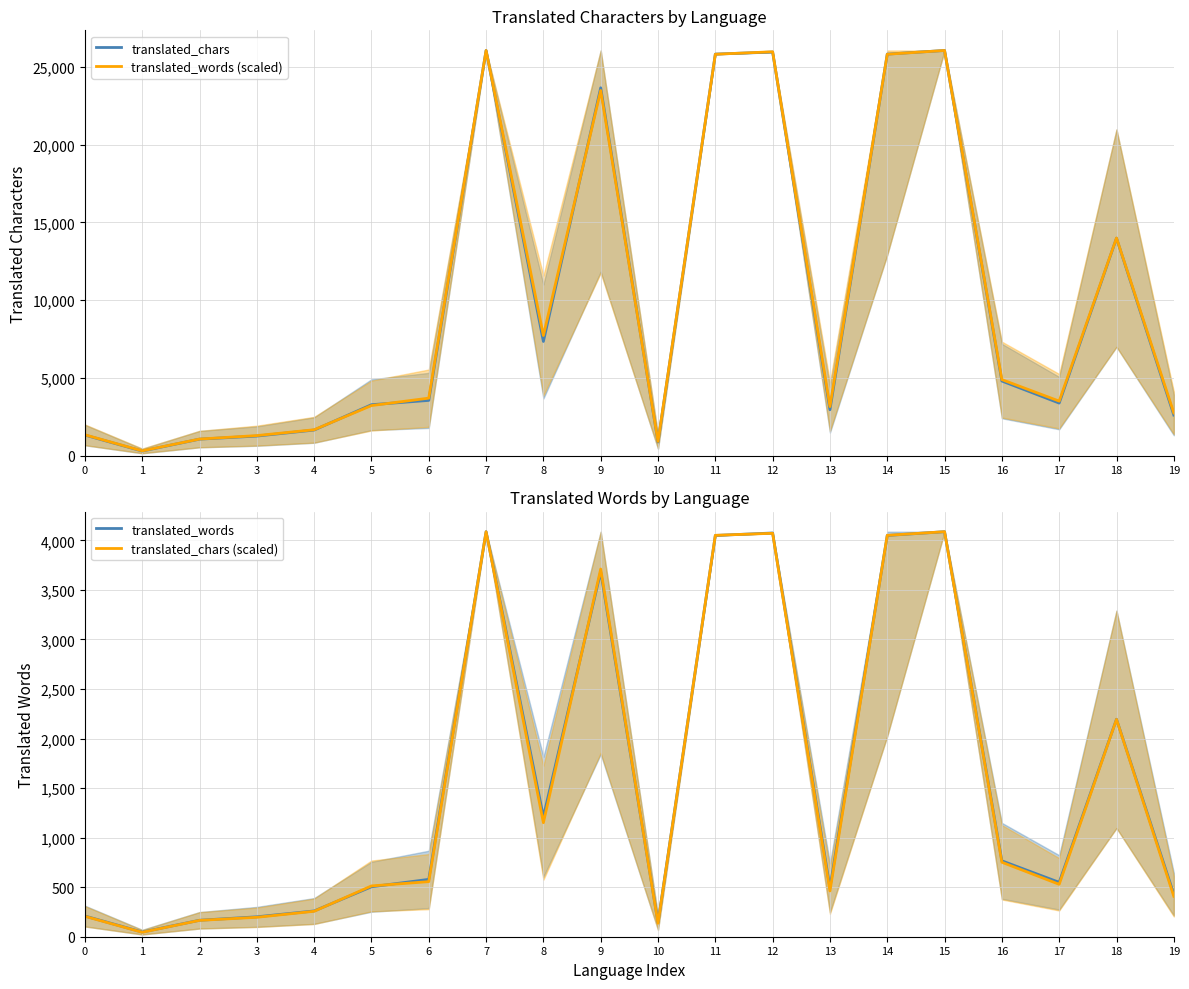

Where is the first local minimum for translated_chars (scaled)?

1